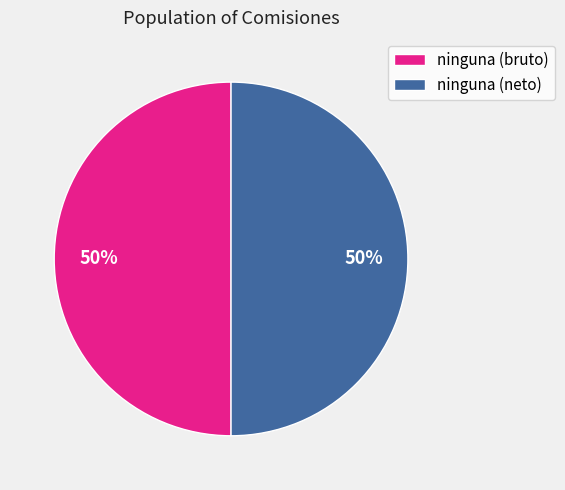

To the nearest percent, what percentage of the pie is ninguna (bruto)?

50%